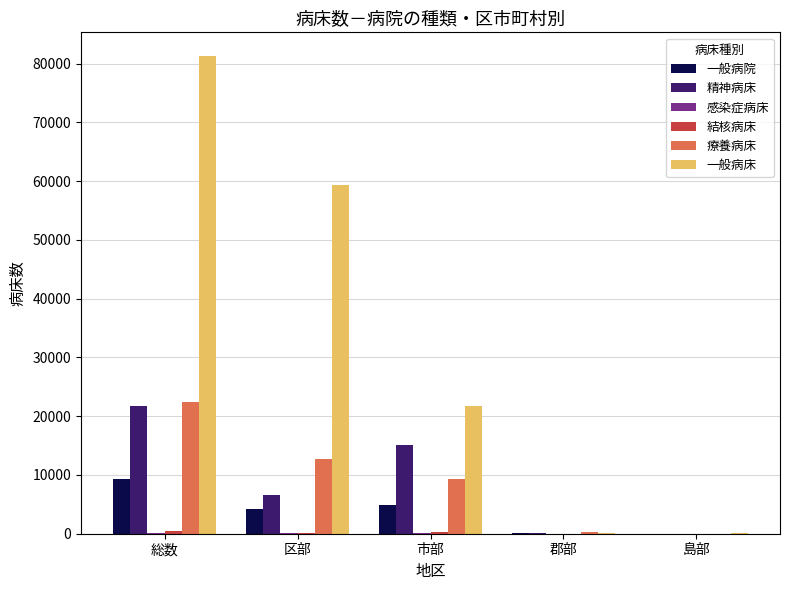

What is the spread (max minus min) of values at 島部?

52